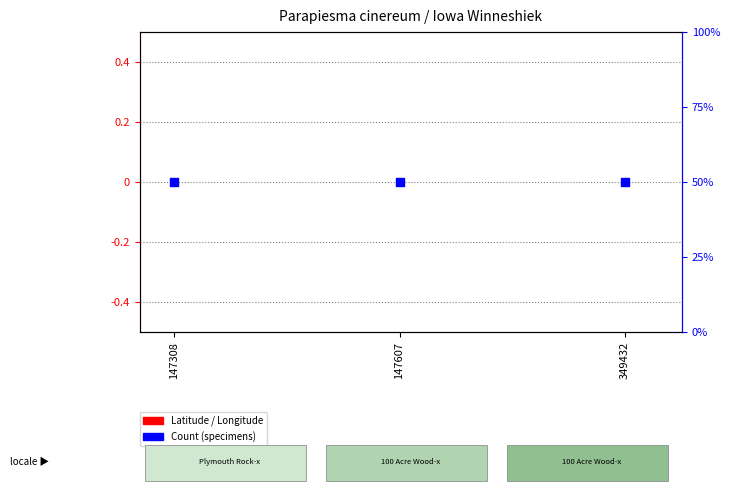

Is the value of Count at 349432 greater than the value of Longitude at 349432?

Yes